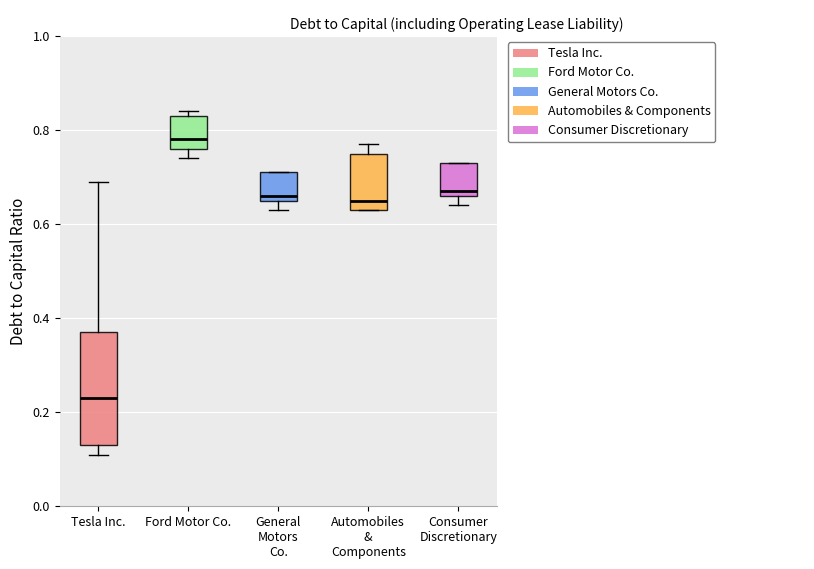

Reading left to right, transcribe this box plot: for each box, give where its median line is, the range the box spans, and where its two whiskers end, as read against the y-axis. The values are not printed on the chart, so give them approximately, as read against the axis.

Tesla Inc.: median 0.24, box 0.14 to 0.38, whiskers 0.12 to 0.70
Ford Motor Co.: median 0.78, box 0.76 to 0.84, whiskers 0.74 to 0.84 (just above the box's upper edge)
General Motors Co.: median 0.66 (just above the box's lower edge), box 0.66 to 0.72, whiskers 0.64 to 0.72
Automobiles & Components: median 0.66, box 0.64 to 0.76, whiskers 0.64 to 0.78
Consumer Discretionary: median 0.68, box 0.66 to 0.74, whiskers 0.64 to 0.74